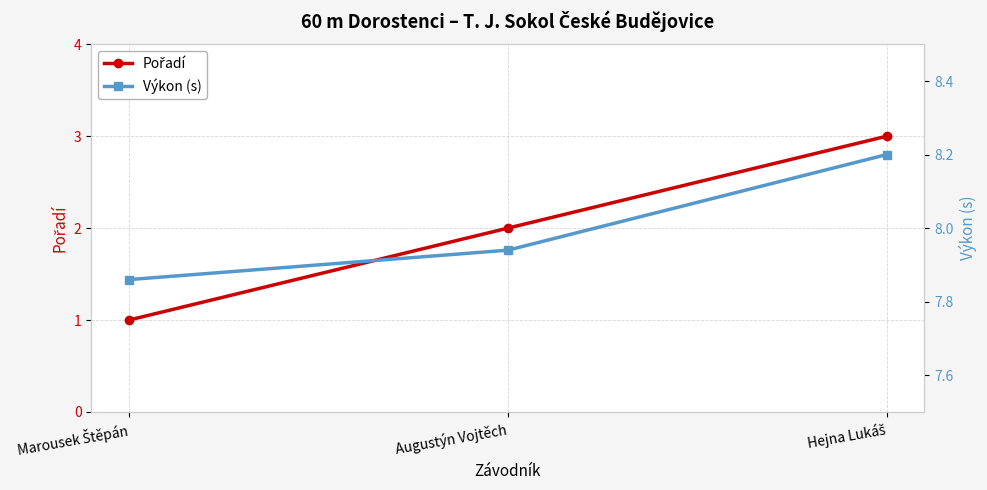

Reading left to right, extract all data points from this chart.

Pořadí: Marousek Štěpán=1.0	Augustýn Vojtěch=2.0	Hejna Lukáš=3.0
Výkon (s): Marousek Štěpán=7.9	Augustýn Vojtěch=7.9	Hejna Lukáš=8.2